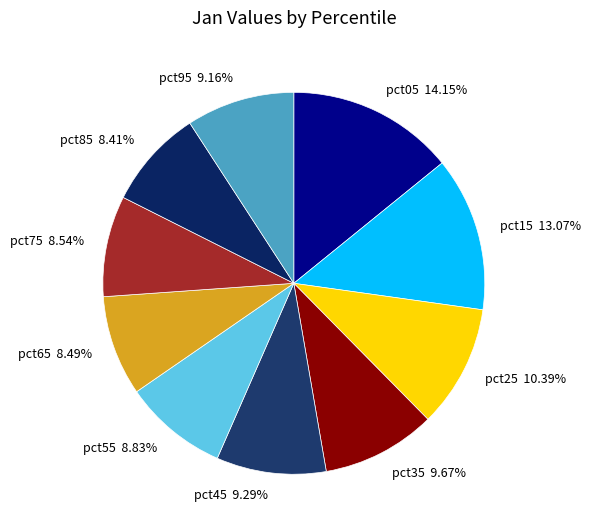

How much of the chart is everything except pct05?

85.8%